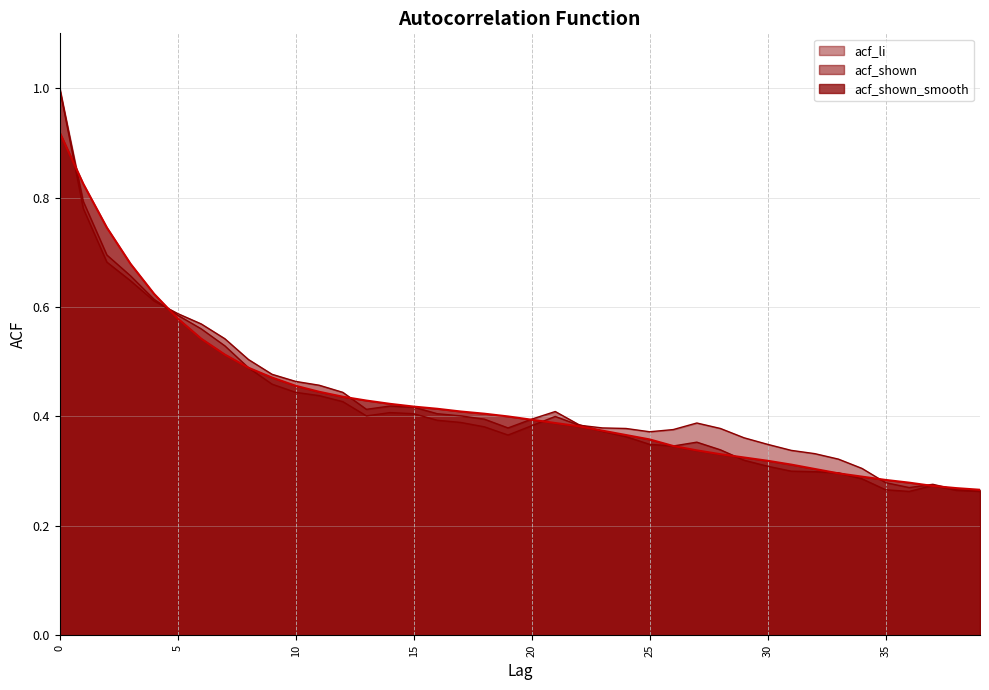

How many lines are shown in the chart?

3